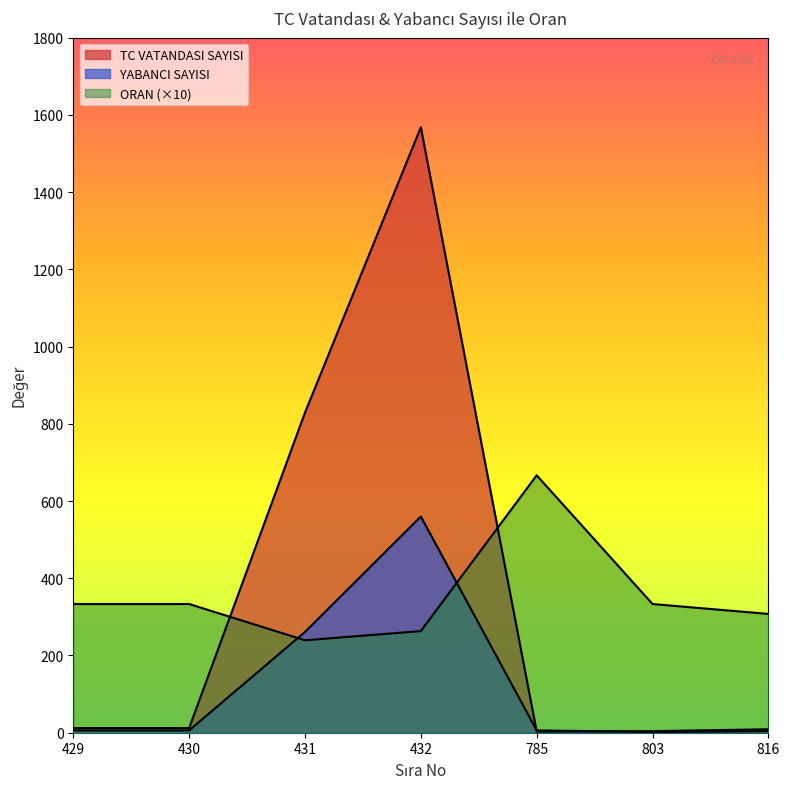

Reading left to right, what are all the values shown in this chart?

TC VATANDASI SAYISI: 429=12.0	430=12.0	431=829.0	432=1568.0	785=3.0	803=4.0	816=9.0
YABANCI SAYISI: 429=6.0	430=6.0	431=261.0	432=560.0	785=6.0	803=2.0	816=4.0
ORAN: 429=333.3	430=333.3	431=239.4	432=263.2	785=666.7	803=333.3	816=307.7